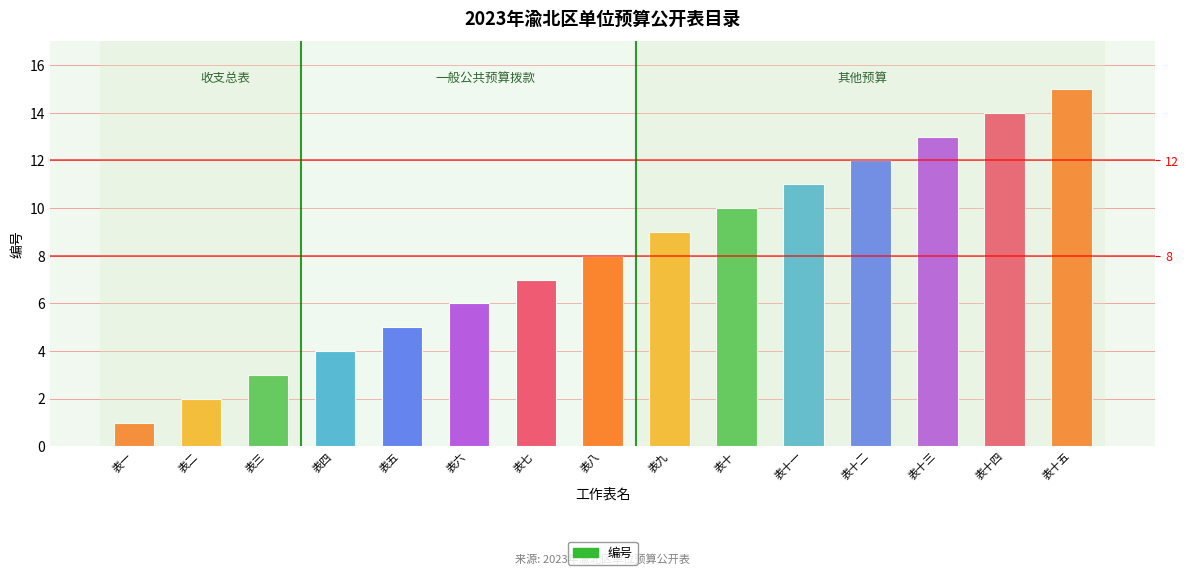

What is the value of the 14th bar from the left?

14